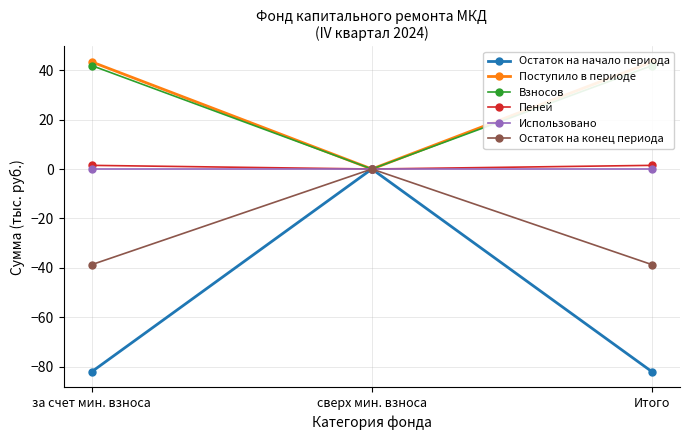

Is it true that Использовано equals 0.0 at за счет мин. взноса?

True